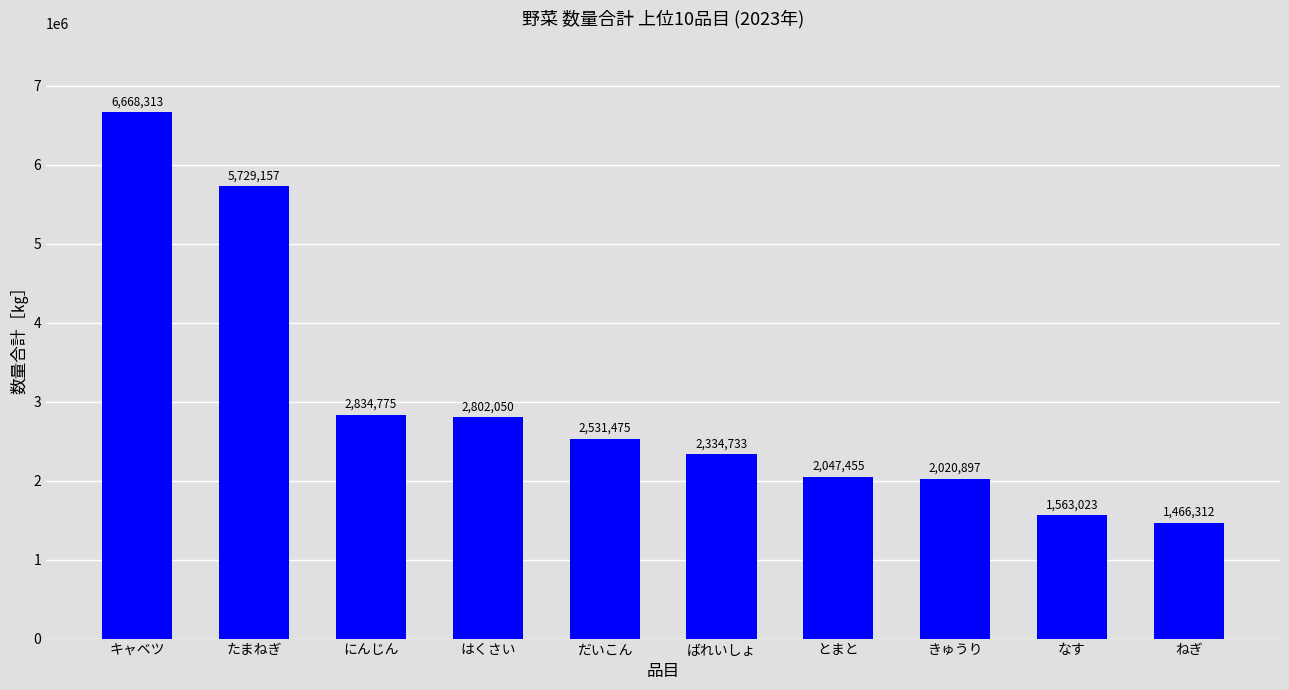

What is the difference between the second highest and minimum values?

4262845